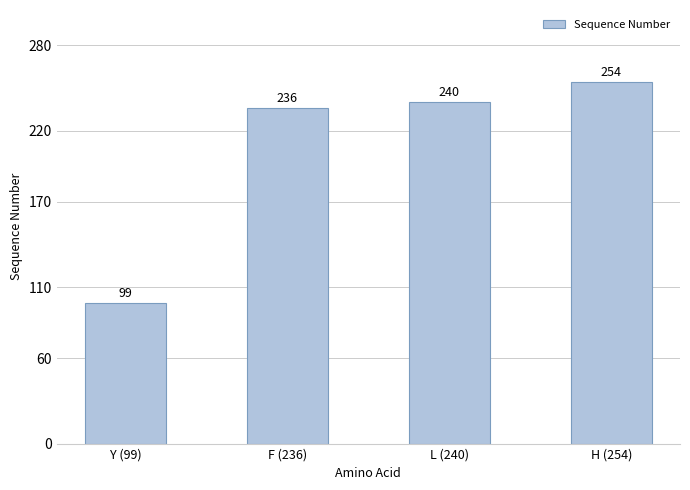

How many categories are shown in the chart?

4